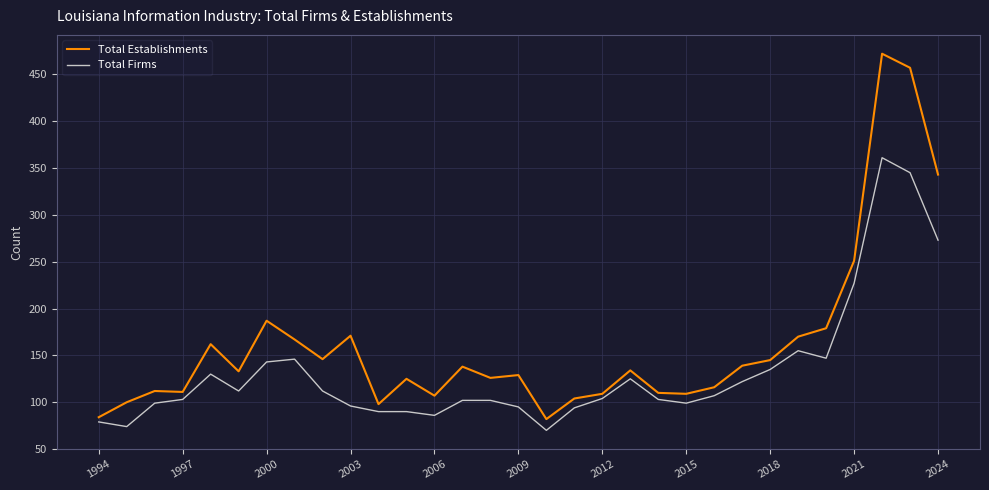

True or false: Total Establishments and Total Firms cross at least once.

False